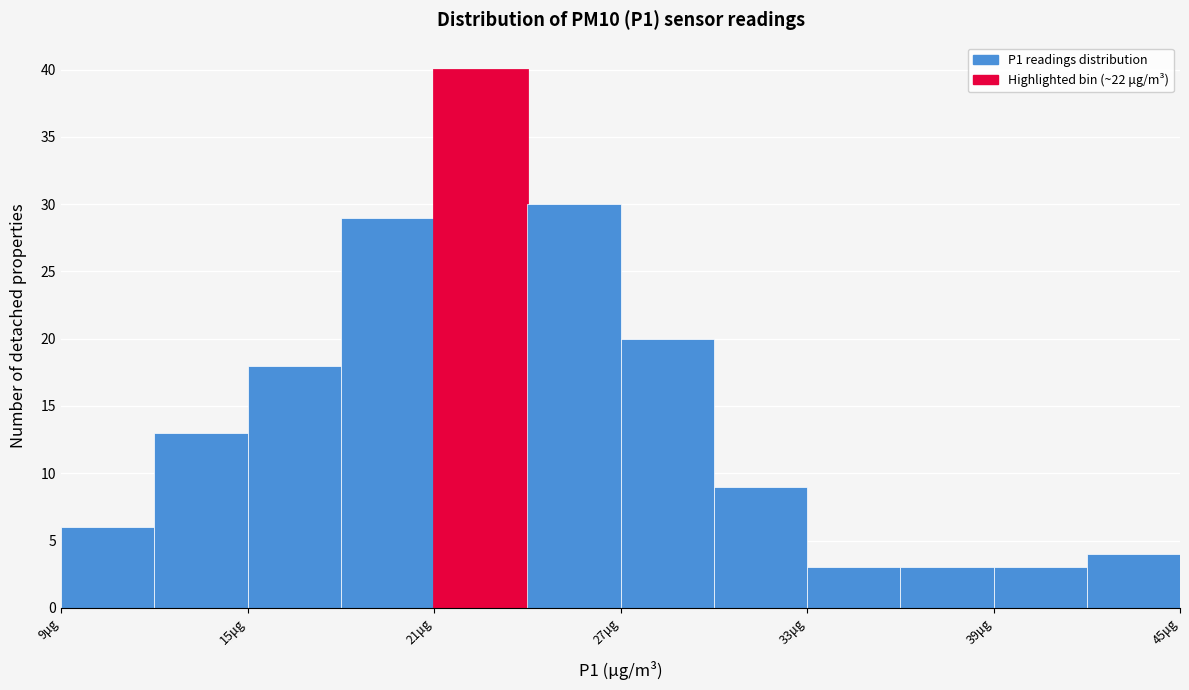

Read against the x-axis, roughly where is the centre of the tallest bar?

23